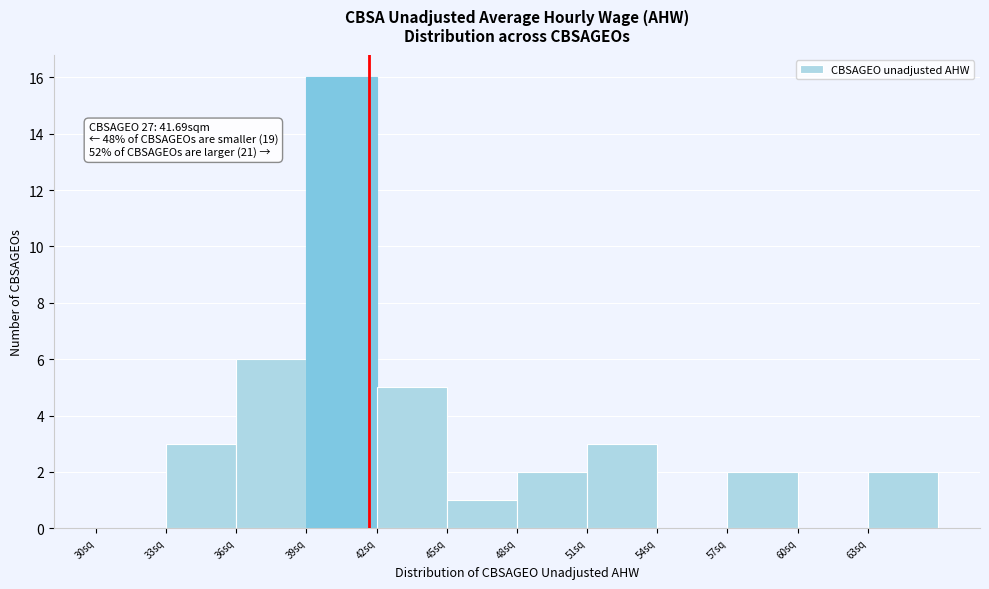

Over which range of the x-axis is the bar tallest?

39 to 42